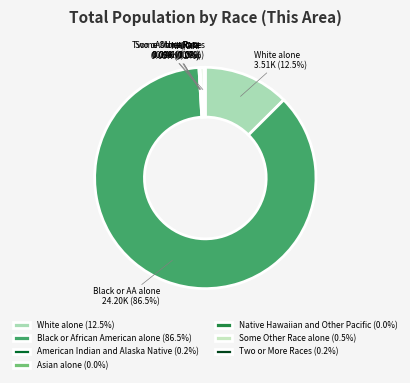

Is Black or African American alone the majority of the pie?

Yes